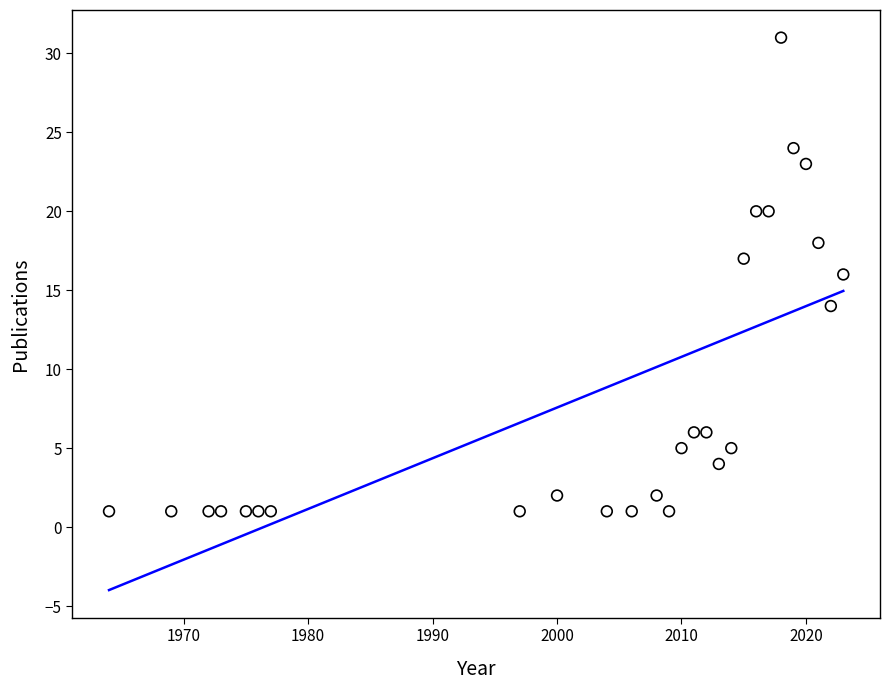

What is the range of Y values (max minus min)?

30